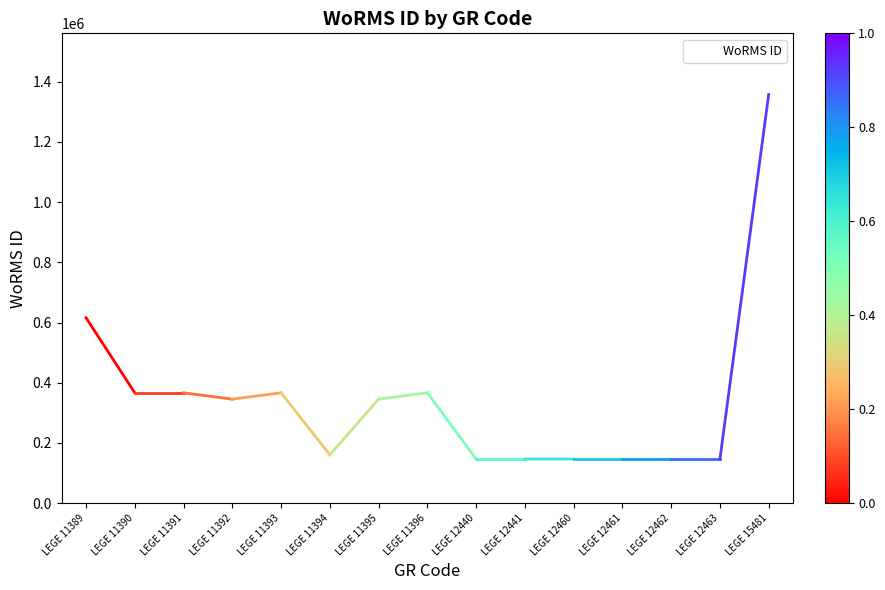

At which label is the value closest to 751719?

LEGE 11389